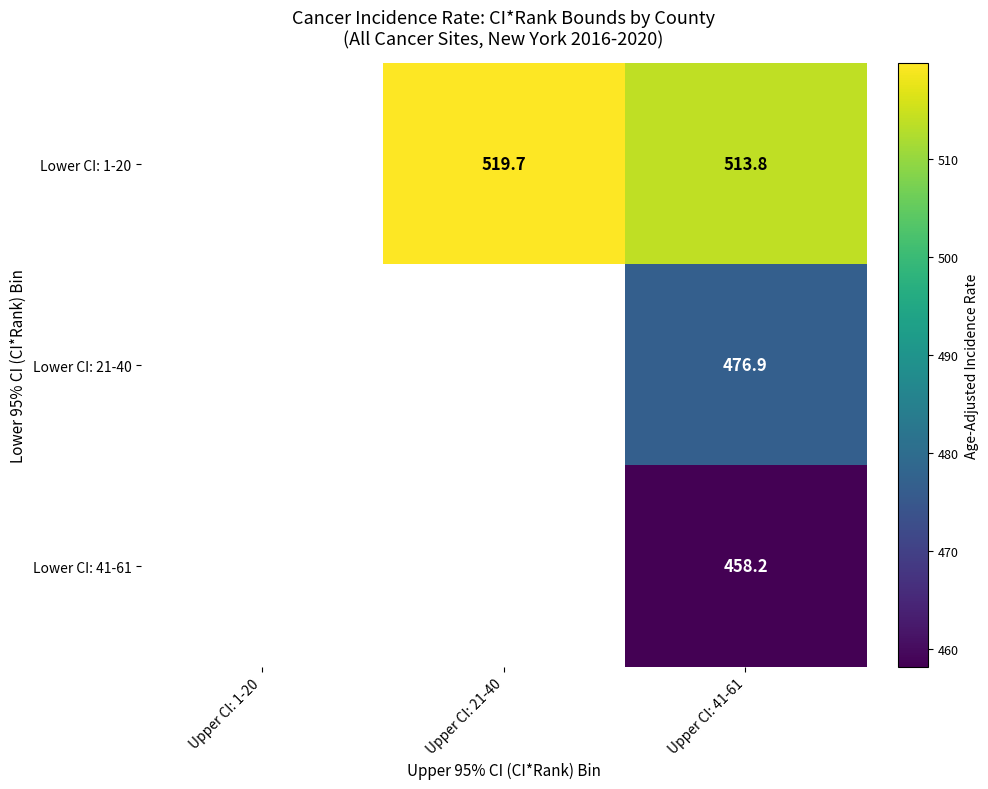

Rank the series at Upper CI: 41-61 from highest to lowest value.

Lower CI: 1-20, Lower CI: 21-40, Lower CI: 41-61